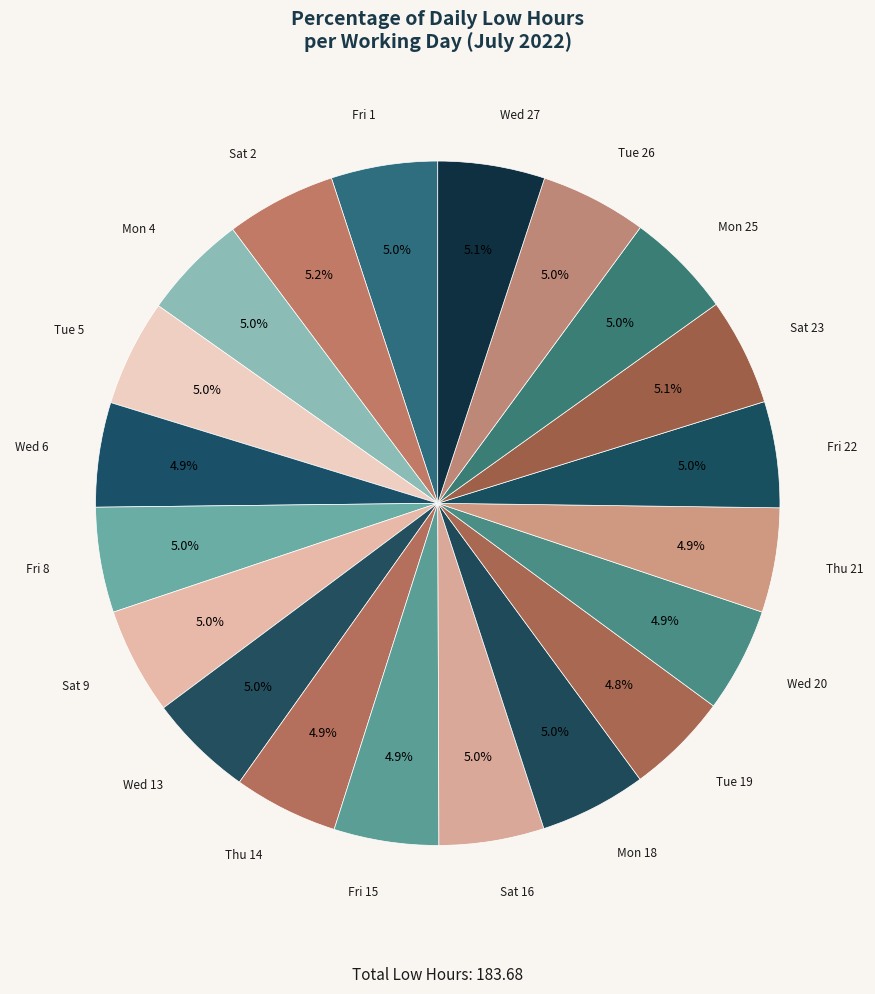

How many slices are in this pie chart?

20